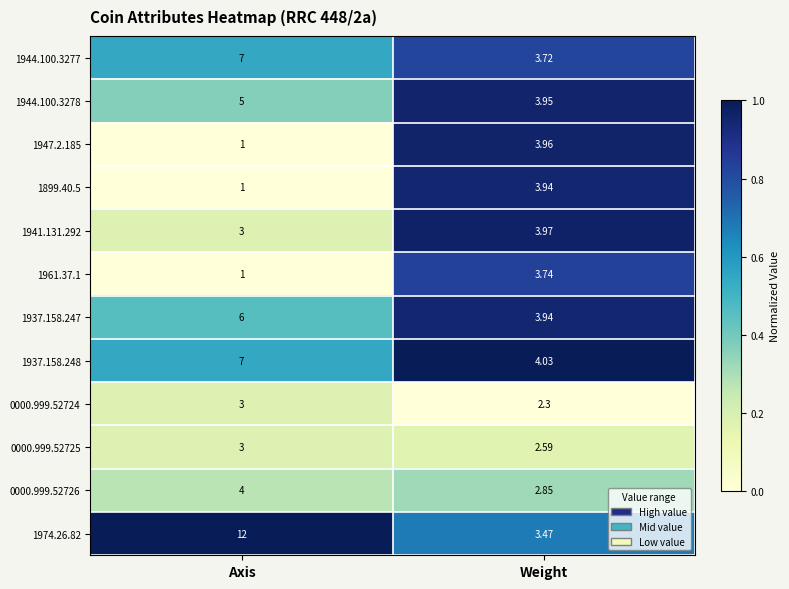

Is the value of 1941.131.292 at Weight greater than the value of 0000.999.52724 at Weight?

Yes